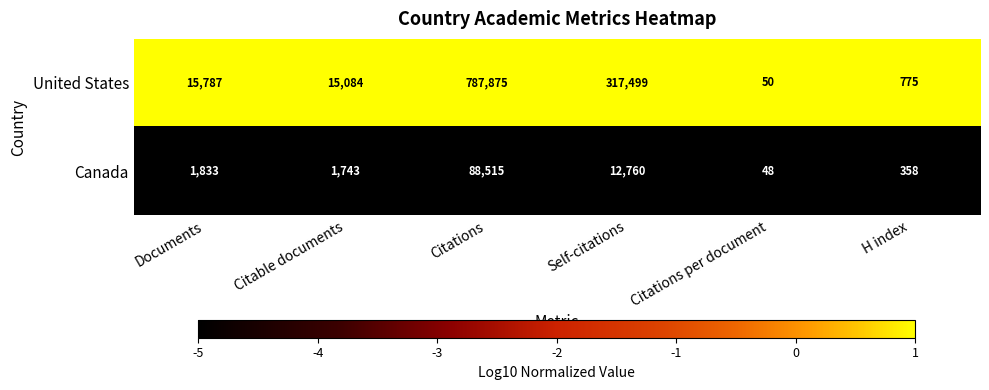

Which series has the largest total across all categories?

United States